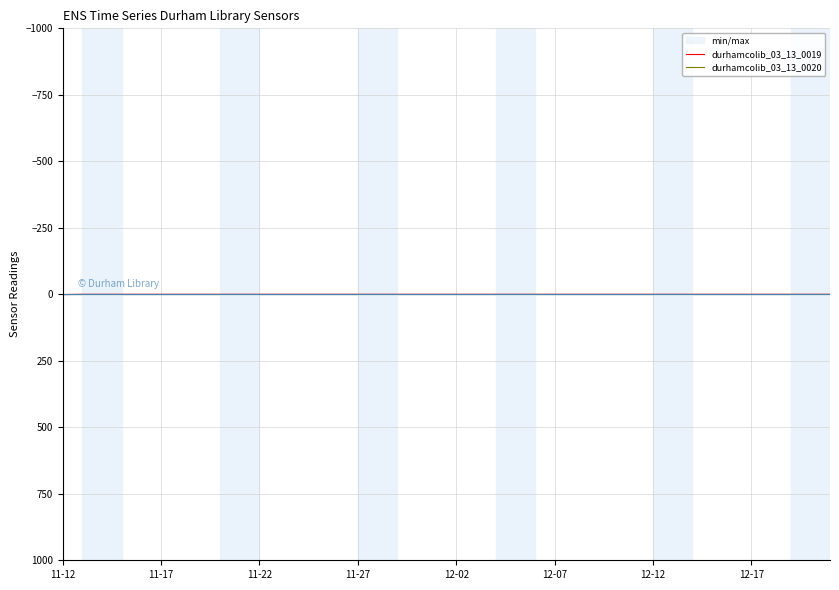

Which category has the lowest value in the durhamcolib_03_13_0020 series?

11-12